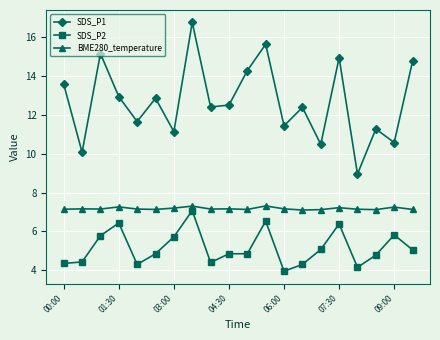

What is the difference between the second highest and second lowest values in the SDS_P1 series?

5.6